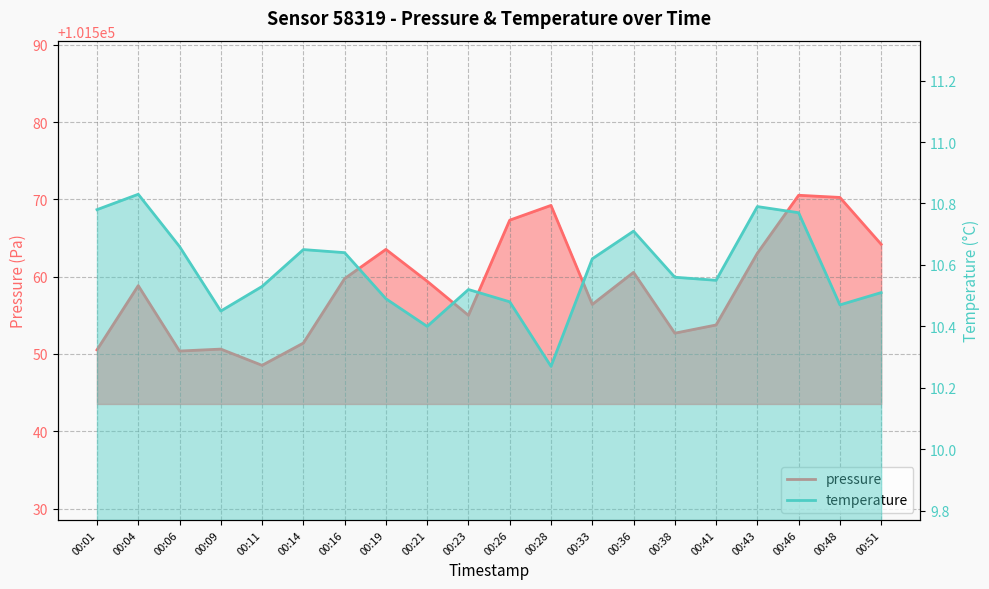

What is the spread (max minus min) of values at 00:36?

101549.8